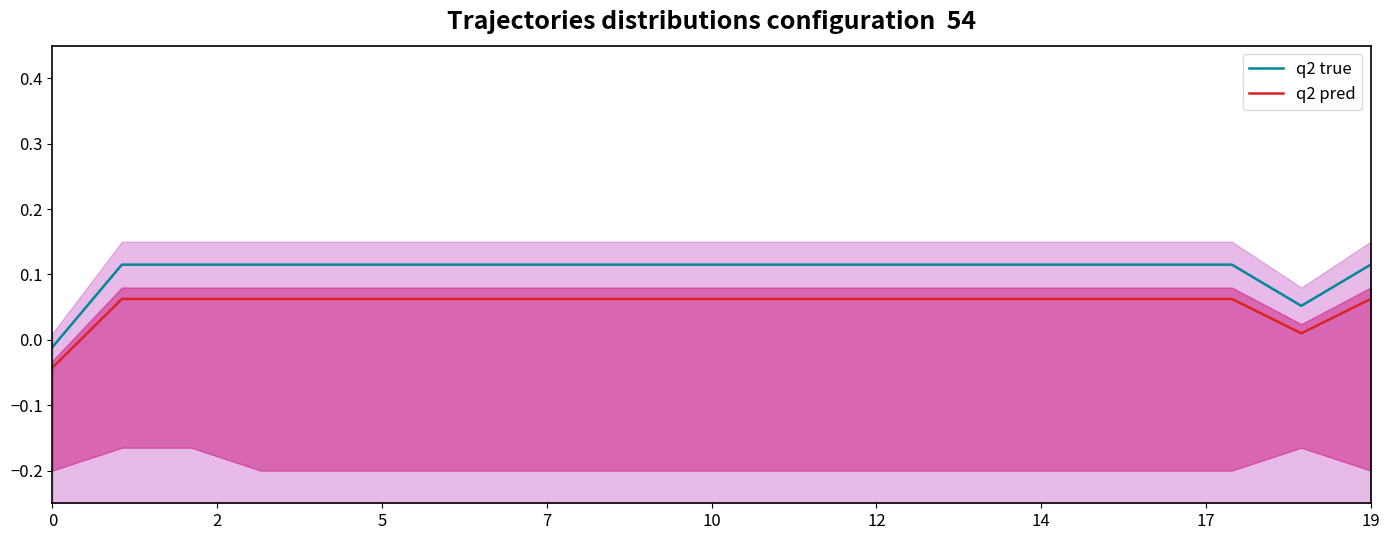

The value of q2 pred at 13 is 0.1. True or false?

True